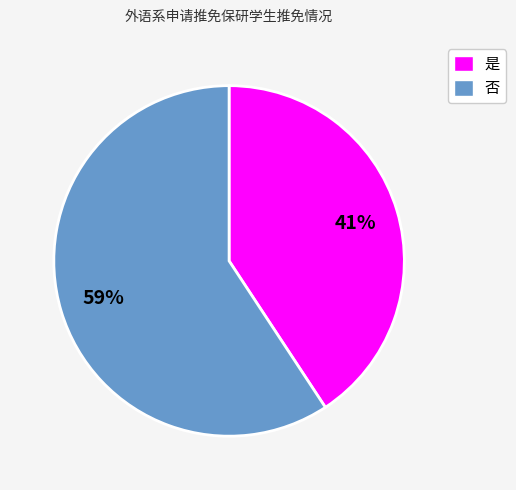

The 否 slice represents 59% of the pie. True or false?

True